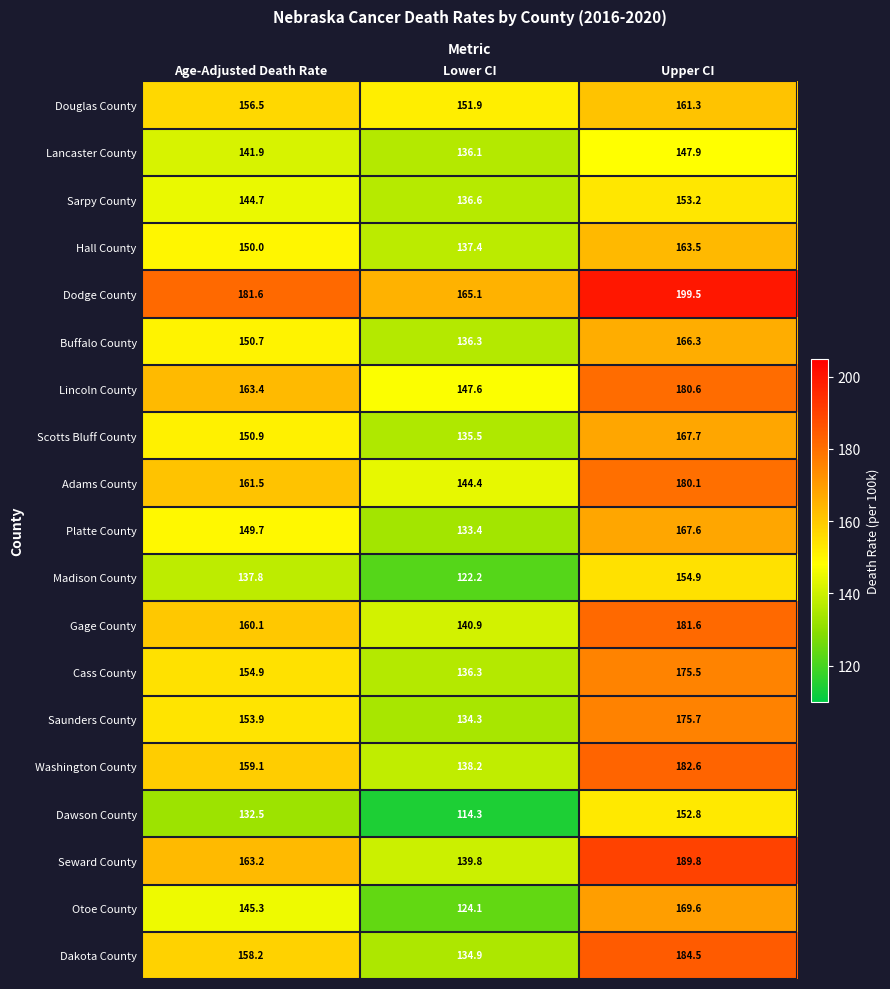

What is the difference between the Lincoln County values at Age-Adjusted Death Rate and Upper CI?

17.2